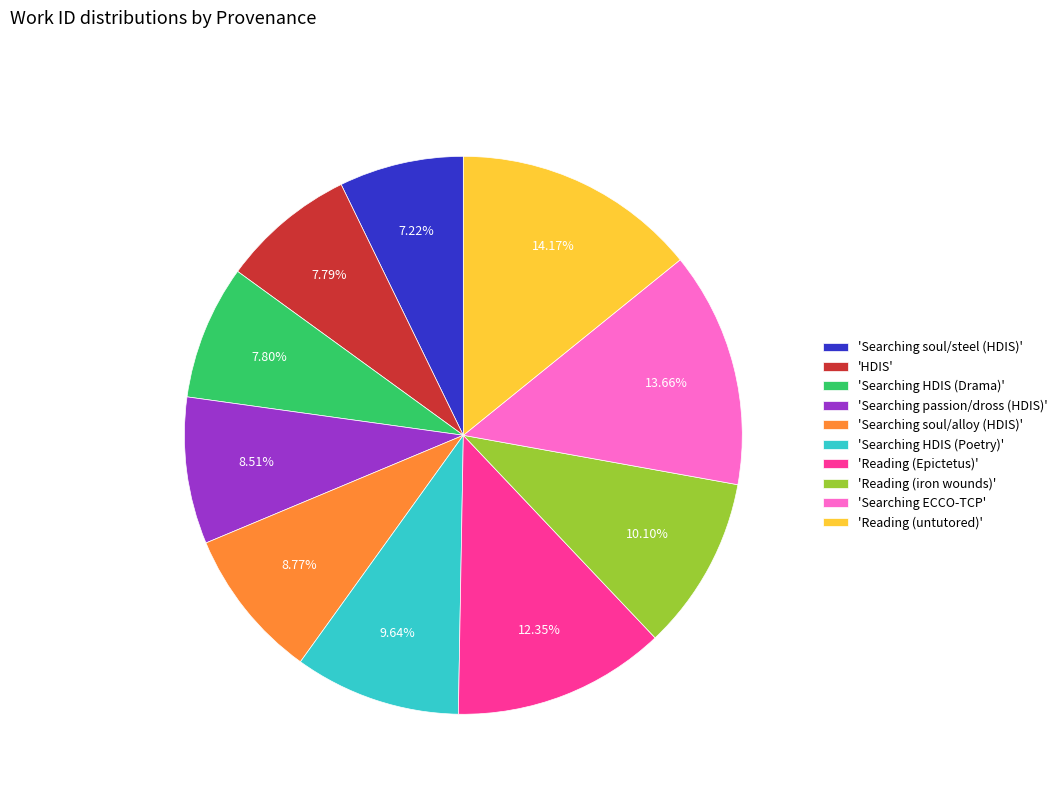

What is the largest slice in the pie chart?

'Reading (untutored)'